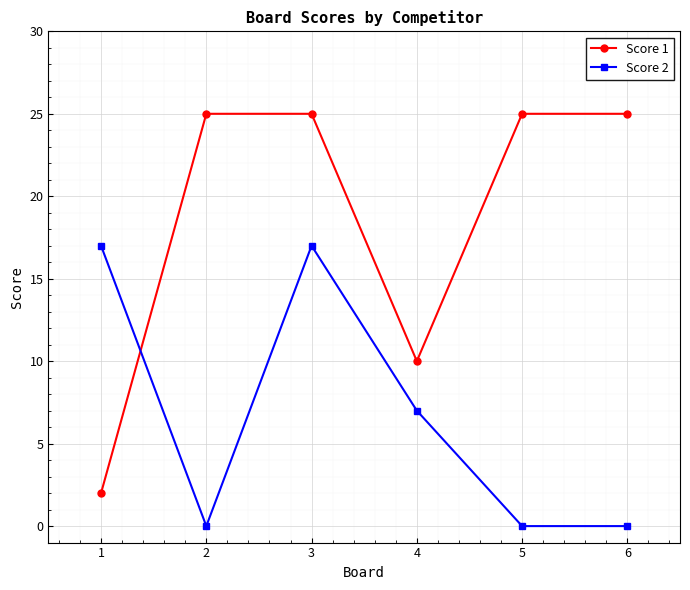

What is the value of the Score 1 point at the 6th from the left?

25